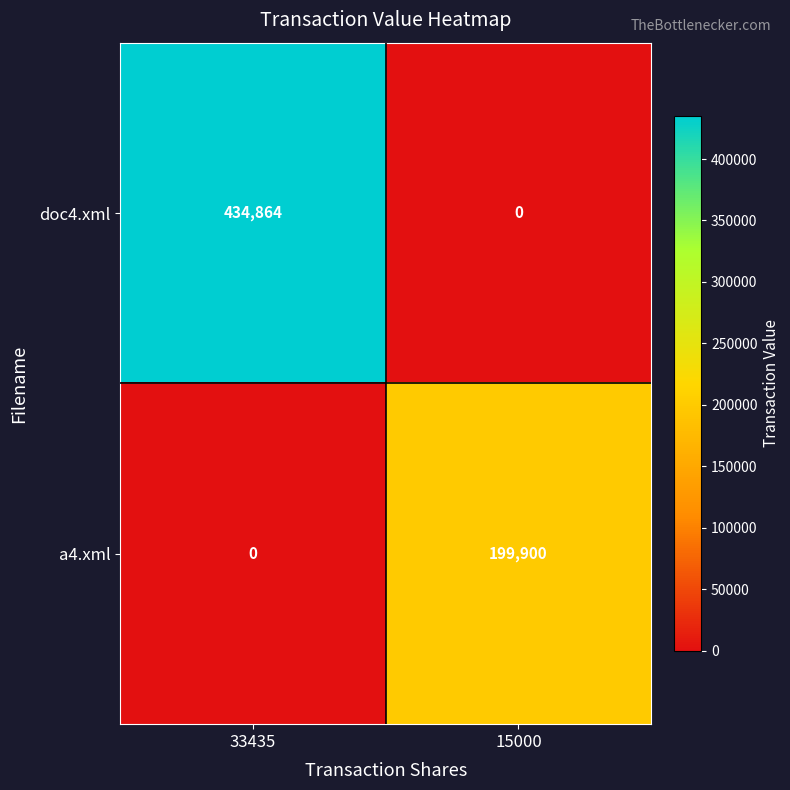

True or false: doc4.xml has a value of 0 at 15000.

True